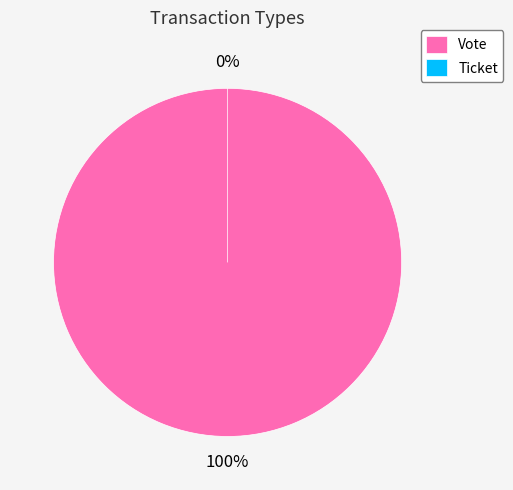

To the nearest percent, what is the combined percentage of Ticket and Vote?

100%